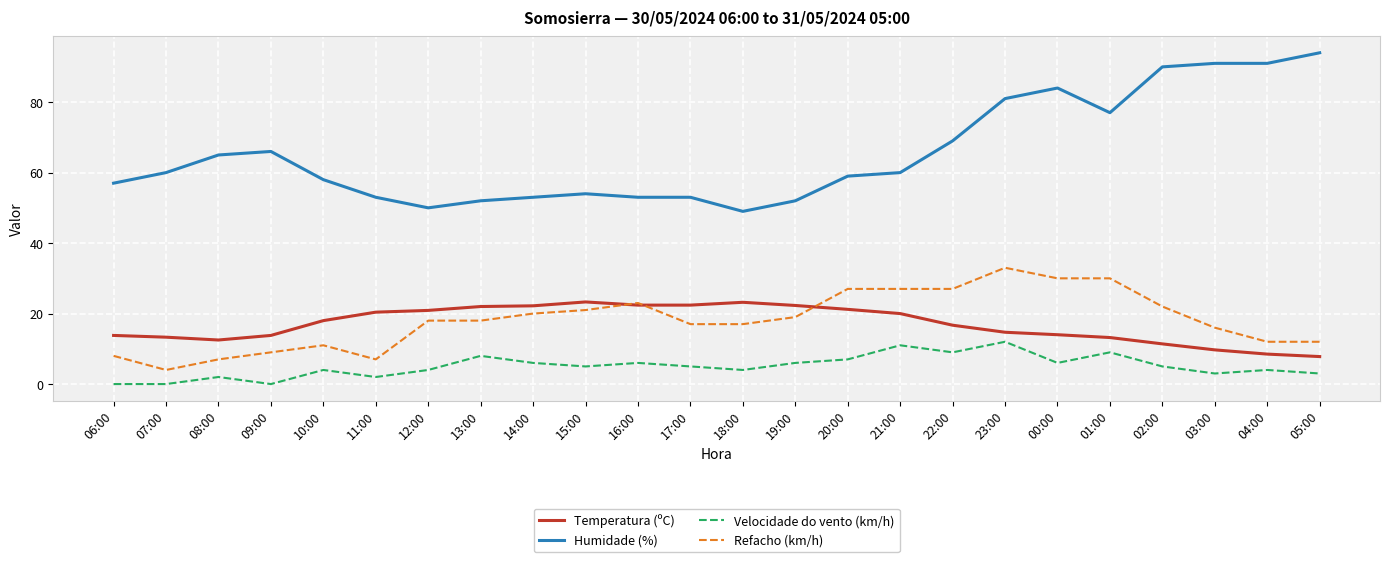

Rank the series at 03:00 from lowest to highest value.

Velocidade do vento (km/h), Temperatura (ºC), Refacho (km/h), Humidade (%)